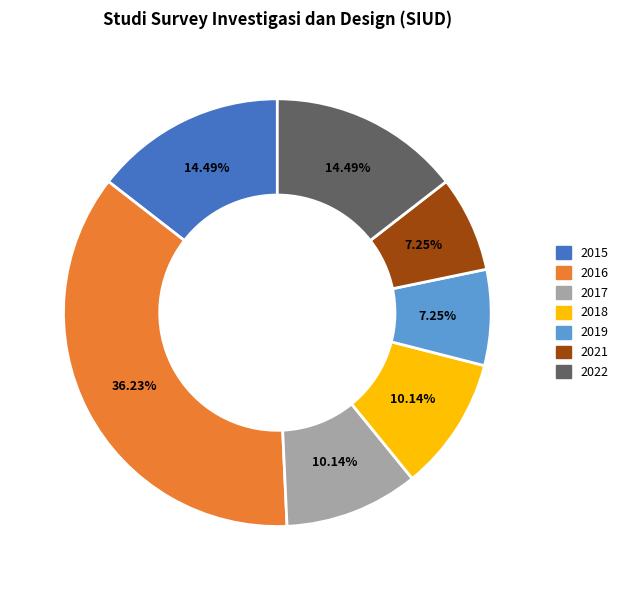

Is there a majority slice in this chart?

No